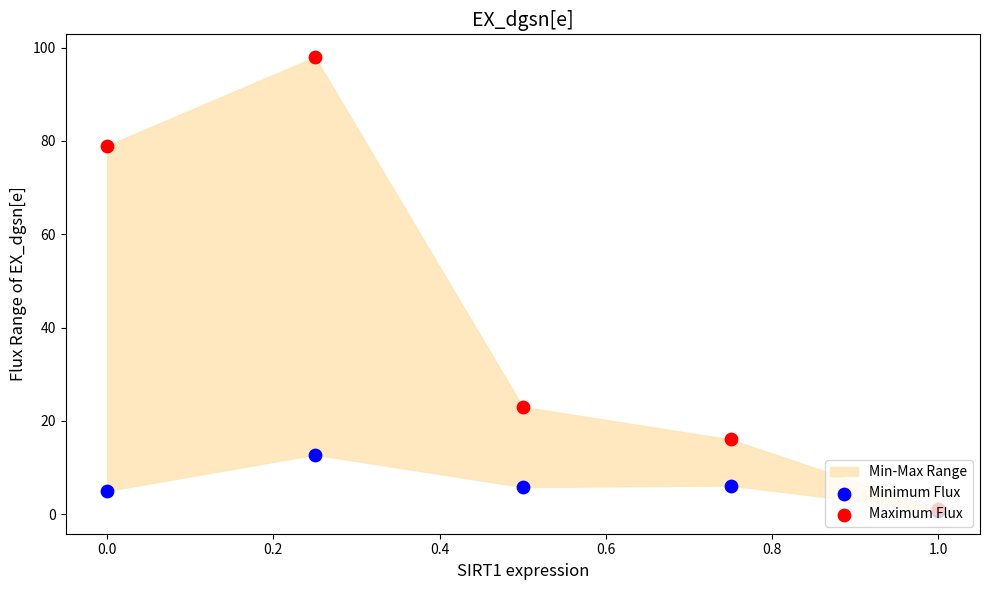

Which series has the largest total across all categories?

Maximum Flux